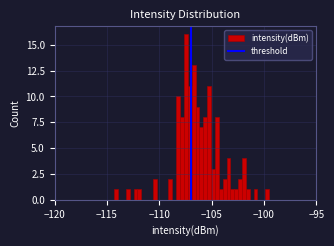

Around what value on the x-axis is the tallest bar? Give the approximate position of its centre, as read against the axis.

-107.5